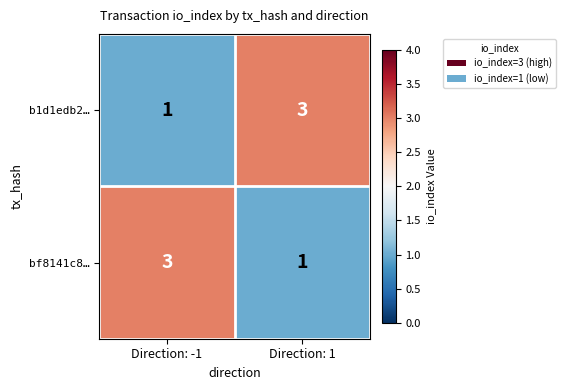

What is the sum of all bf8141c8… values?

4